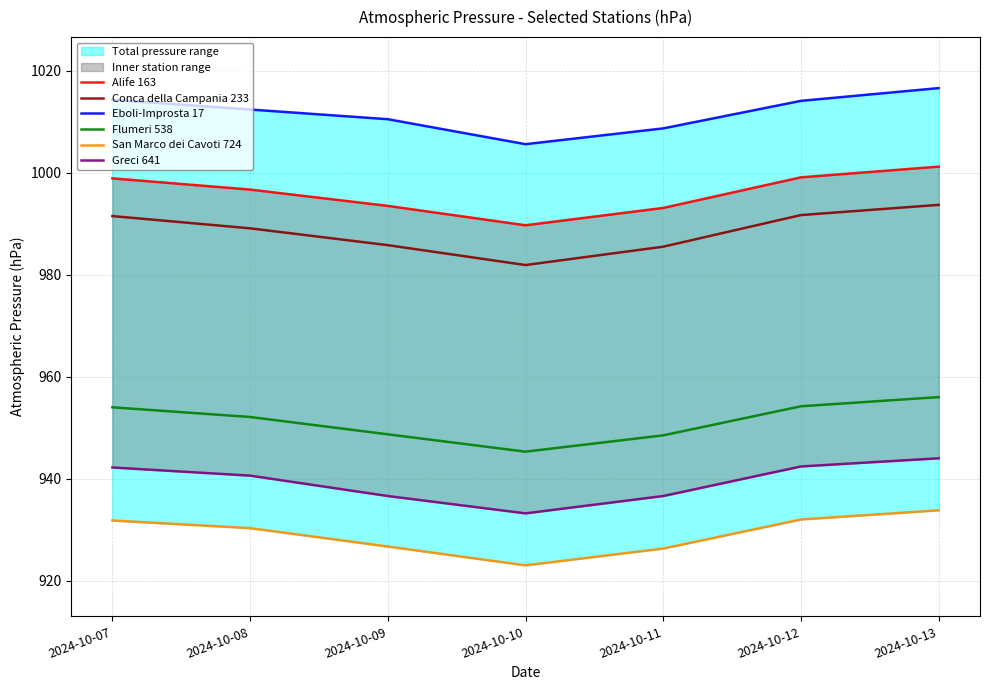

Reading left to right, transcribe all the data shown in this chart.

Alife 163: 998.9	996.7	993.5	989.7	993.1	999.1	1001.2
Conca della Campania 233: 991.5	989.1	985.8	981.9	985.5	991.7	993.7
Eboli-Improsta 17: 1014.3	1012.4	1010.5	1005.6	1008.7	1014.1	1016.6
Flumeri 538: 954.0	952.1	948.7	945.3	948.5	954.2	956.0
San Marco dei Cavoti 724: 931.8	930.3	926.7	923.0	926.3	932.0	933.8
Greci 641: 942.2	940.6	936.6	933.2	936.6	942.4	944.0